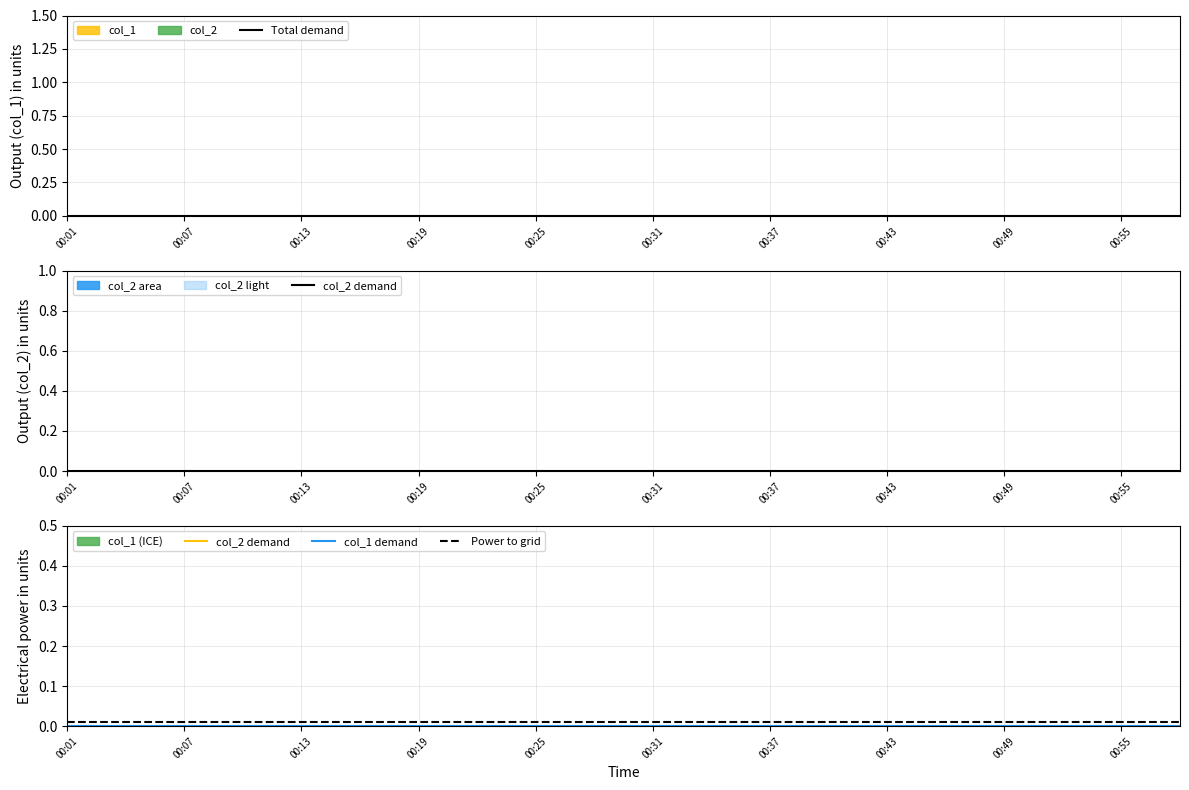

At which label does Total demand reach its peak?

00:01